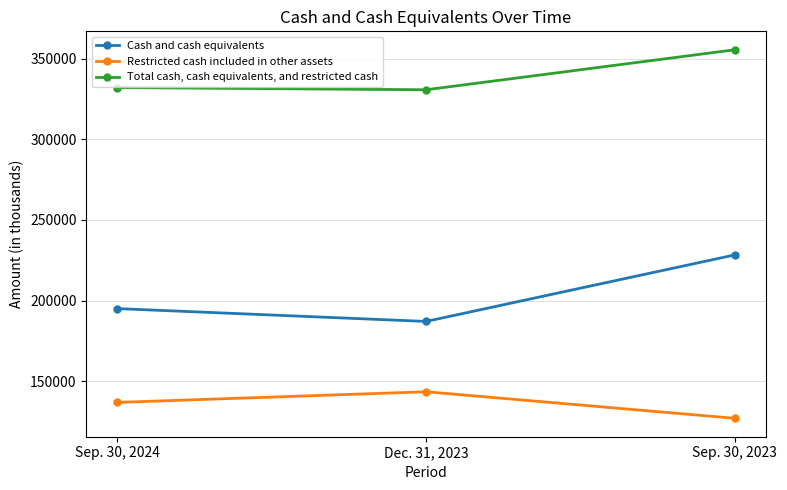

Where is Cash and cash equivalents nearest to the value 207720?

Sep. 30, 2024